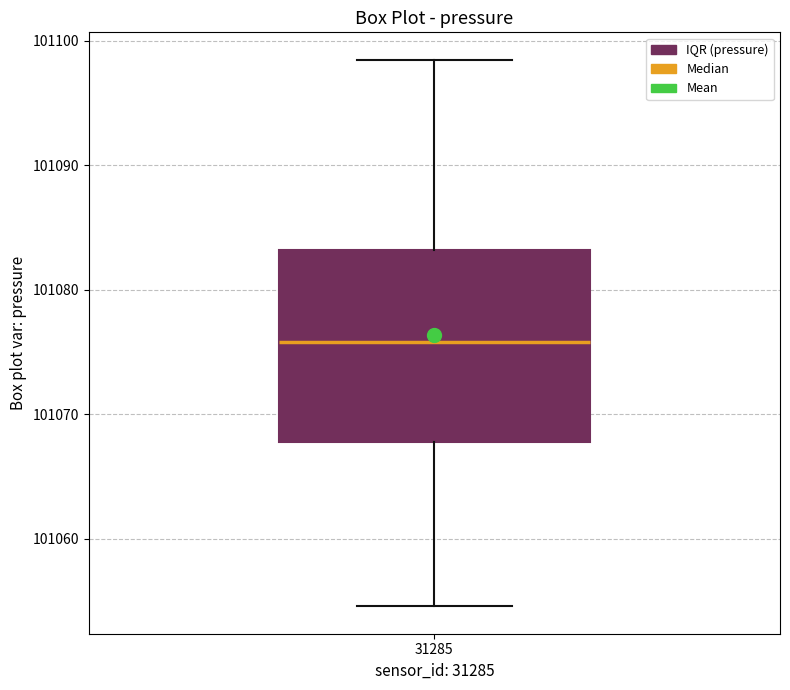

Read this box plot against the y-axis: the position of the median line, the range covered by the box, and the ends of both whiskers. The values are not printed on the chart, so give them approximately, as read against the axis.

median 101076, box 101068 to 101083, whiskers 101055 to 101098